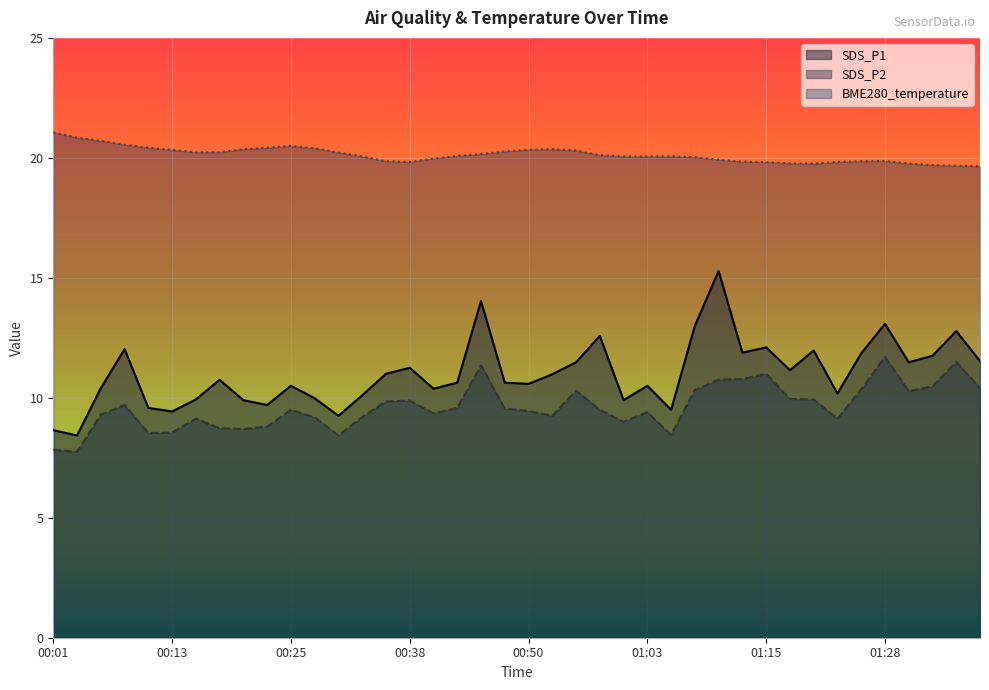

True or false: SDS_P2 has more than 1 interior local peaks.

True